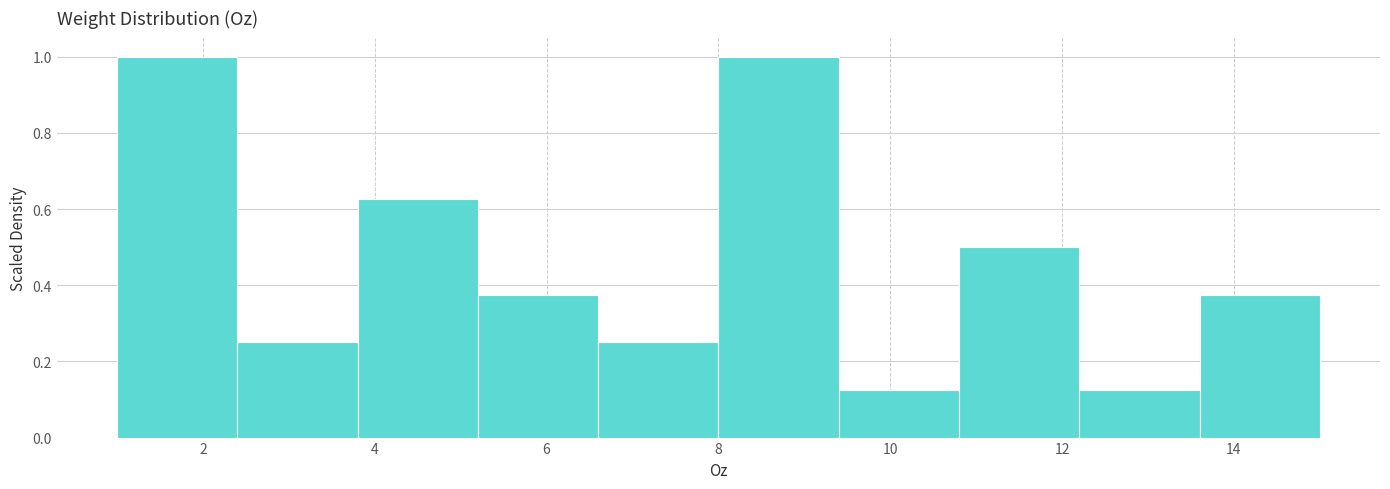

Reading left to right, transcribe this chart: for each bar, give the range it covers on the x-axis and its height. The values are not printed on the chart, so give them approximately, as read against the axis.

1.0 to 2.4: 1.00
2.4 to 3.8: 0.26
3.8 to 5.2: 0.62
5.2 to 6.6: 0.38
6.6 to 8.0: 0.26
8.0 to 9.4: 1.00
9.4 to 10.8: 0.12
10.8 to 12.2: 0.50
12.2 to 13.6: 0.12
13.6 to 15.0: 0.38